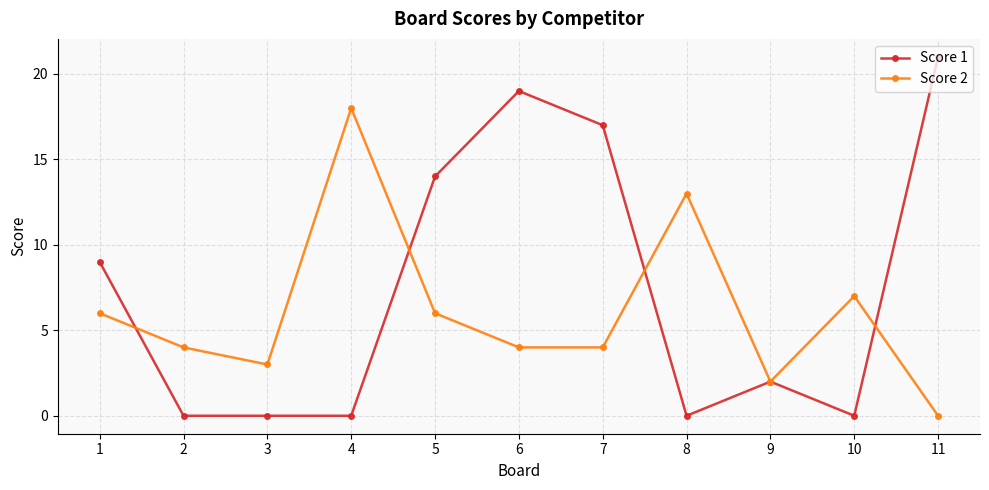

What is the spread (max minus min) of values at 3?

3